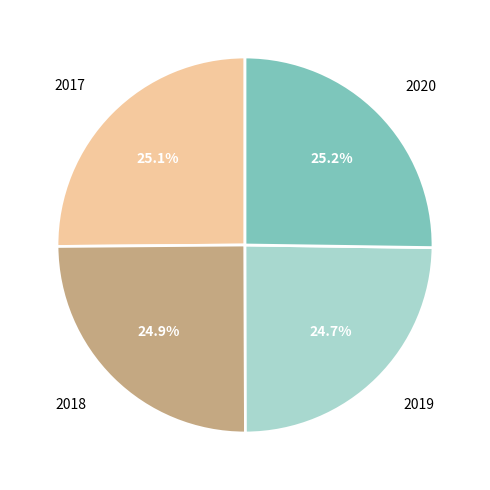

Does any single category account for the majority?

No